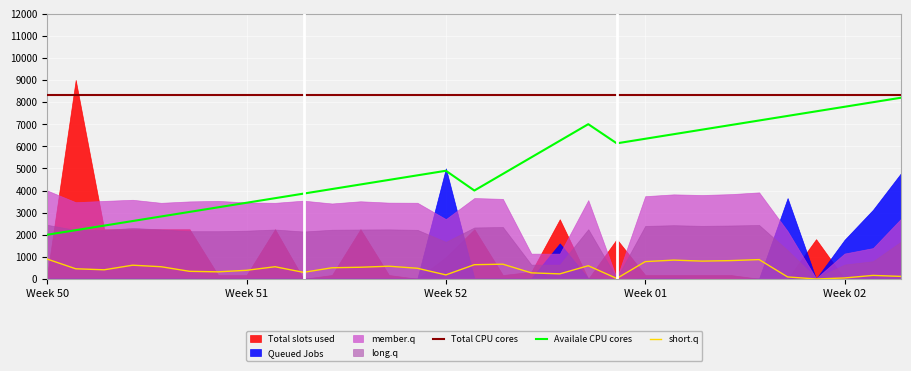

The value of short.q at 6 is 452.3. True or false?

False